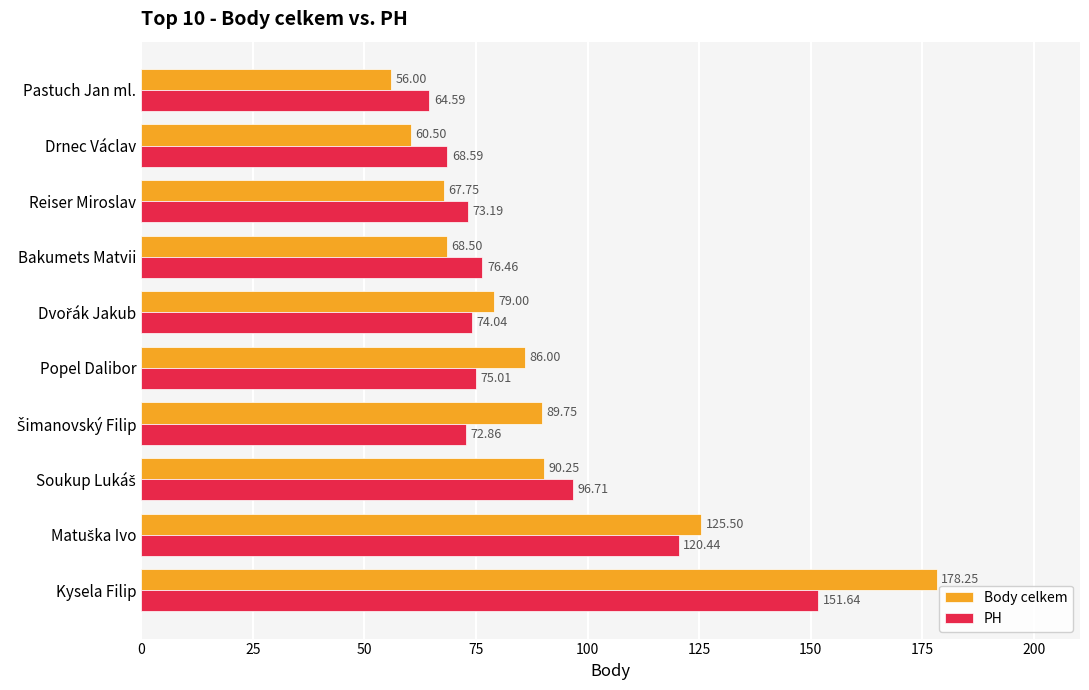

What is the average value of the Body celkem series?

90.2